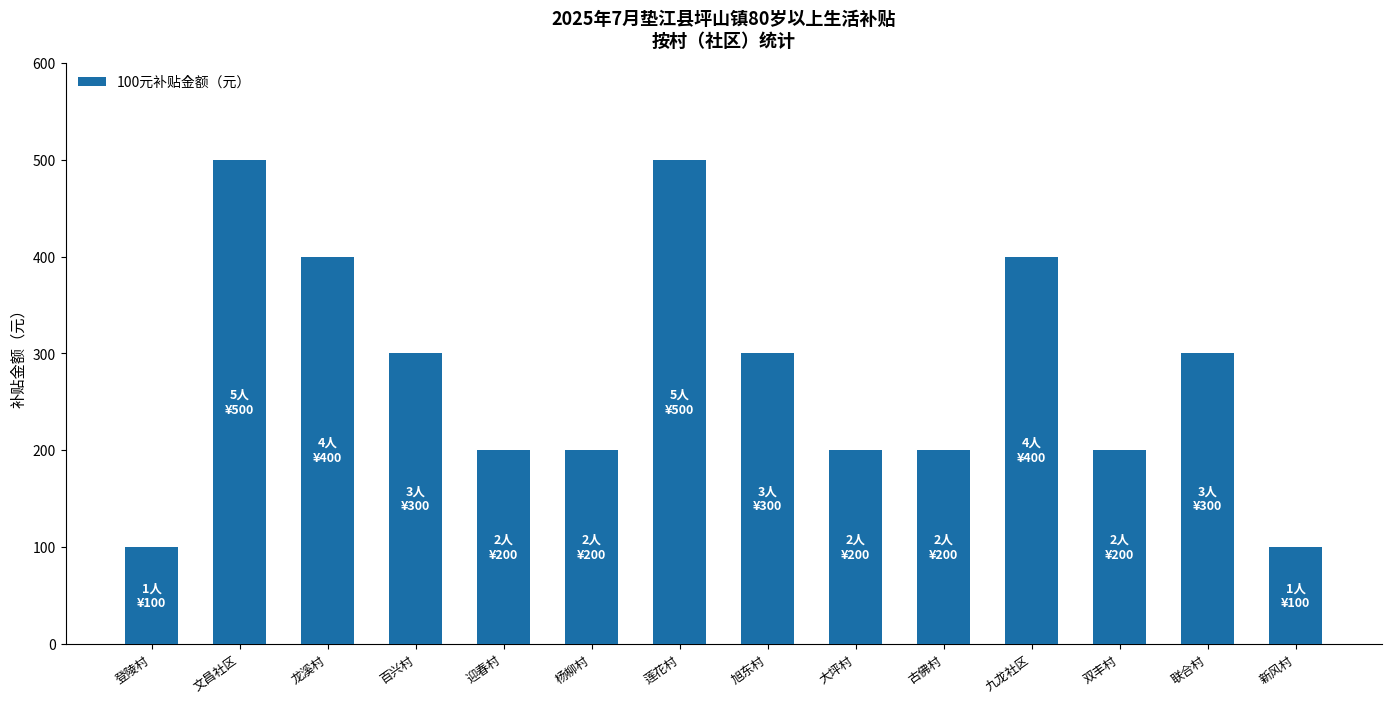

What position from the right is 莲花村?

8